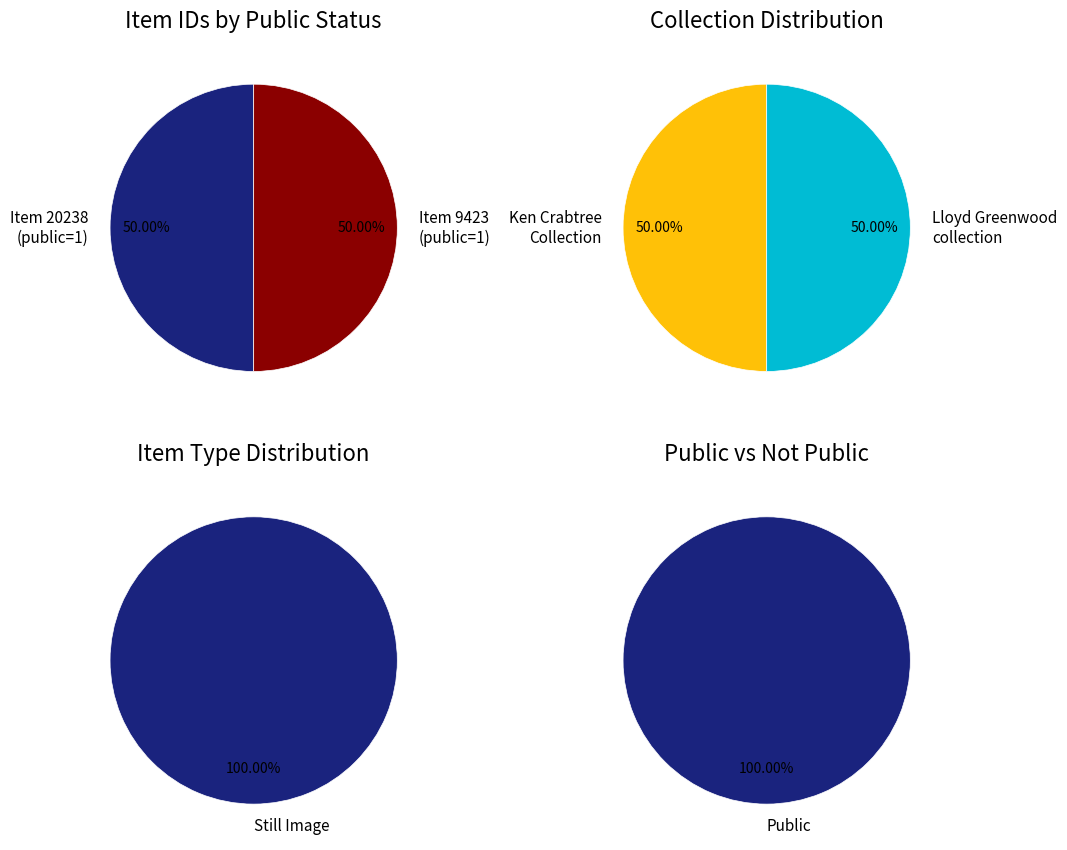

Which slice is the largest?

20238